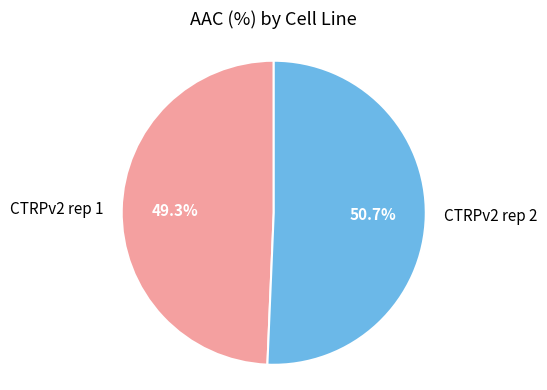

To the nearest percent, what percentage of the pie is CTRPv2 rep 1?

49%